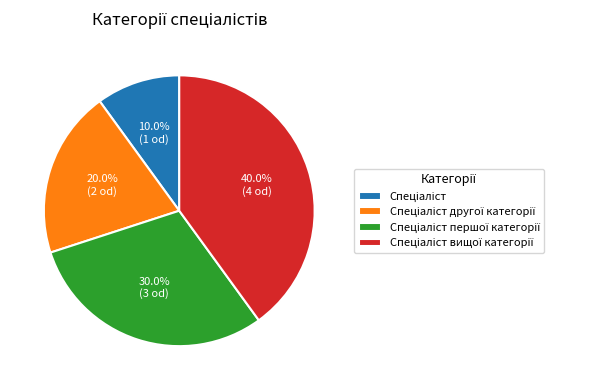

Is there any slice that represents more than half of the pie?

No